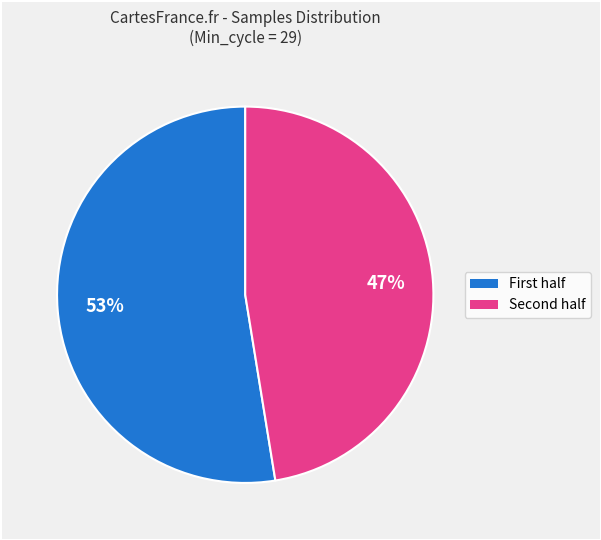

To the nearest percent, what is the average slice percentage?

50%